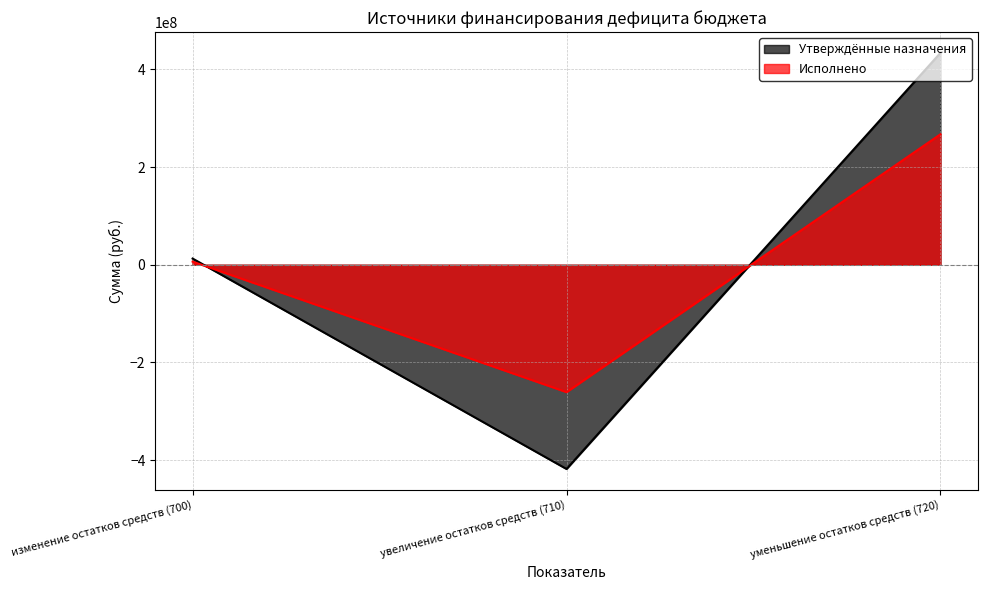

How many values in the Исполнено series are below 6406529?

1